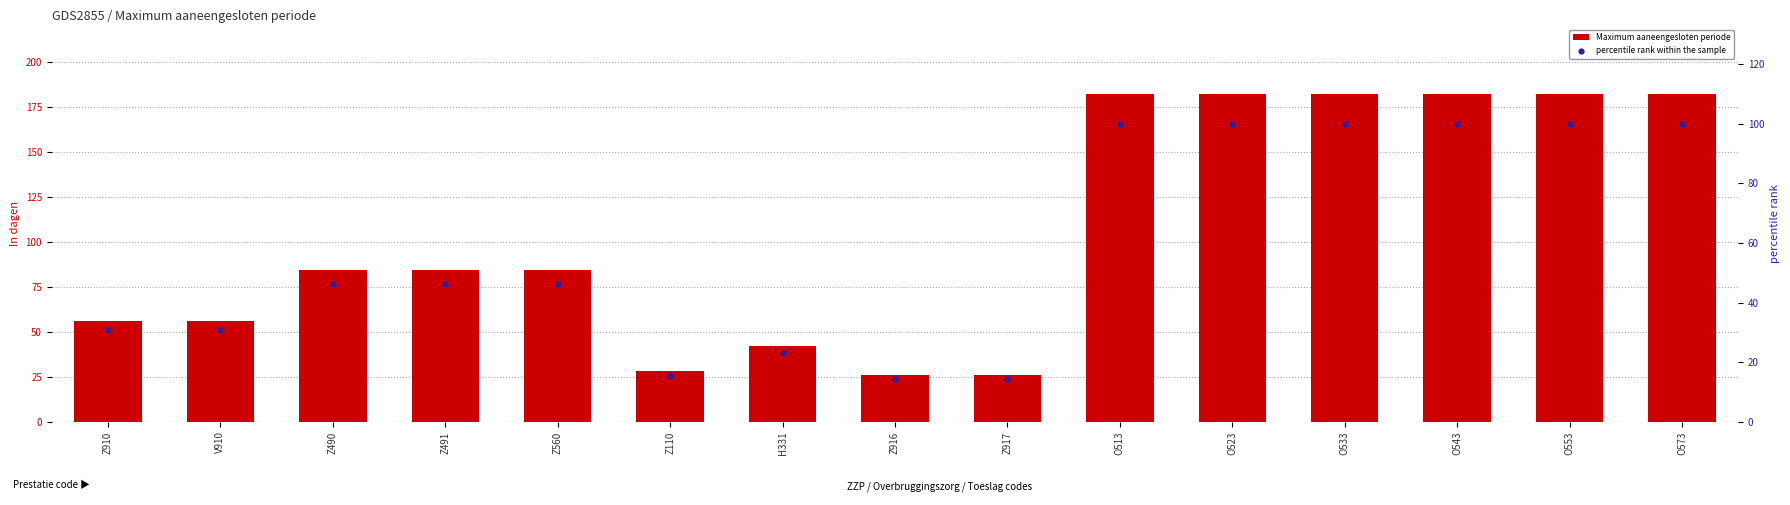

What is the total value across all series at O533?

282.0